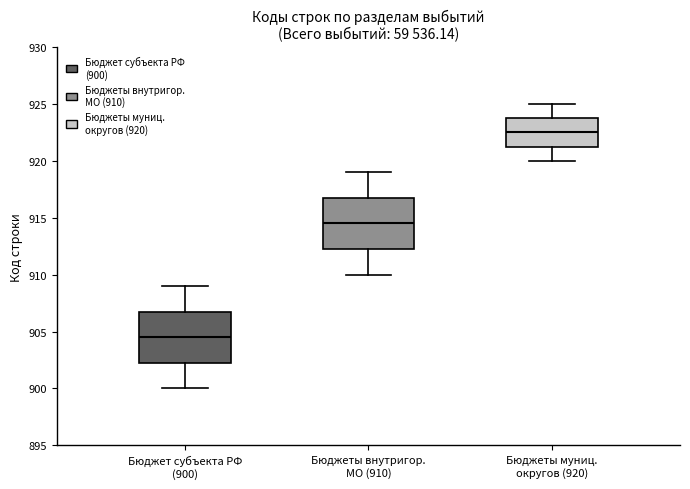

Reading left to right, transcribe this box plot: for each box, give where its median line is, the range the box spans, and where its two whiskers end, as read against the y-axis. The values are not printed on the chart, so give them approximately, as read against the axis.

Бюджет субъекта РФ (900): median 904.5, box 902.5 to 907.0, whiskers 900.0 to 909.0
Бюджеты внутригор. МО (910): median 914.5, box 912.5 to 917.0, whiskers 910.0 to 919.0
Бюджеты муниц. округов (920): median 922.5, box 921.5 to 924.0, whiskers 920.0 to 925.0